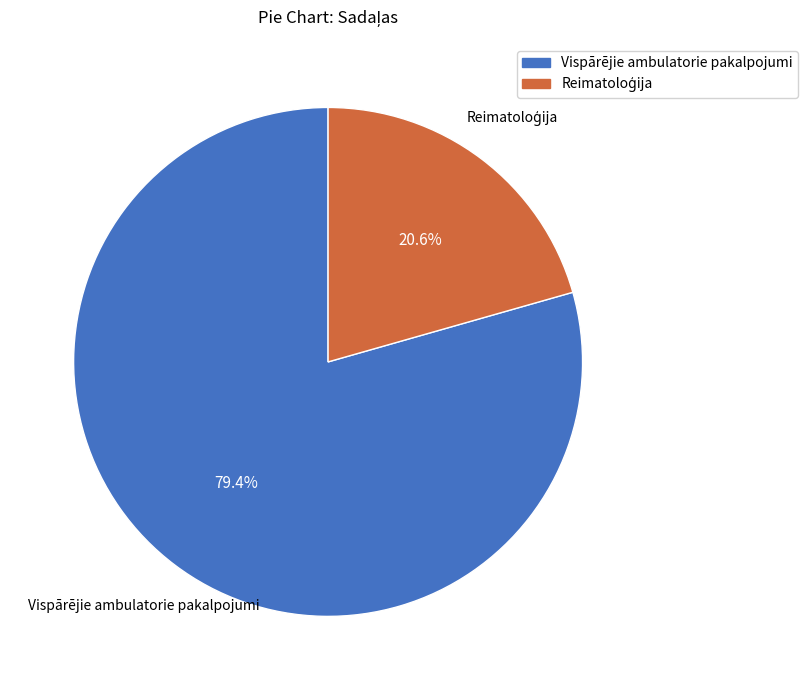

Is there a majority slice in this chart?

Yes